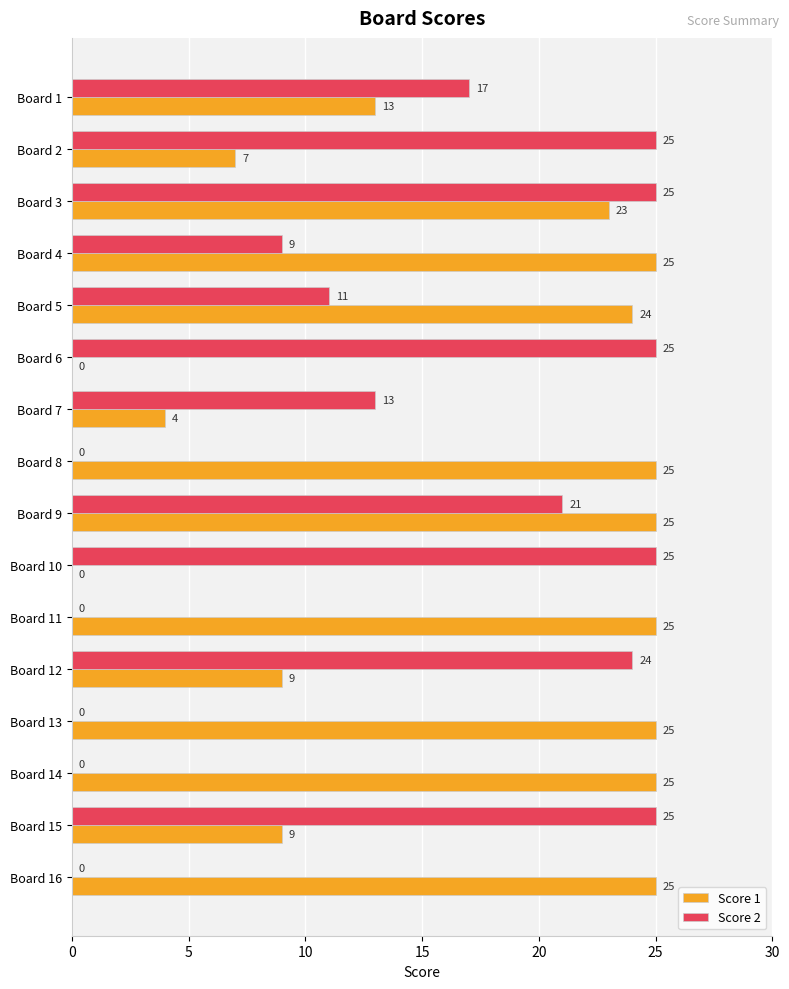

Between Board 1 and Board 3, which series saw the biggest shift?

Score 1